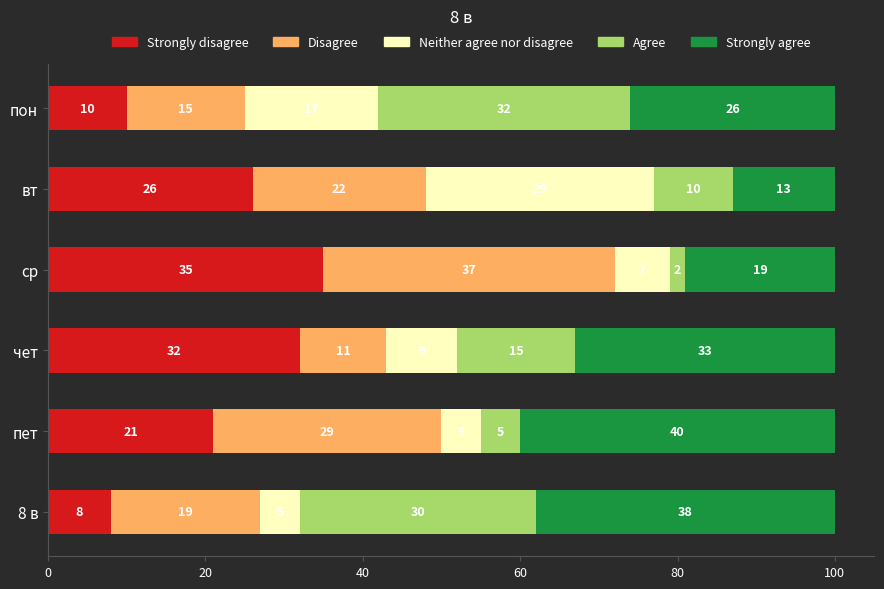

Which category has the lowest value in the Strongly disagree series?

8 в